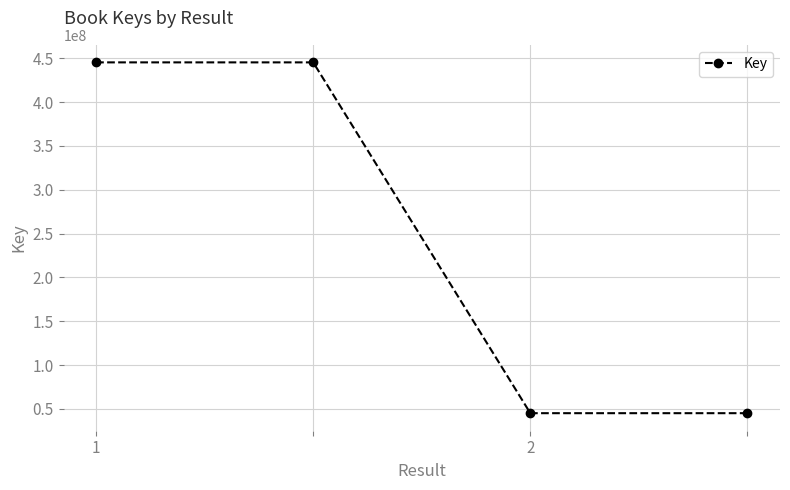

What is the difference between the maximum and minimum values?

400144729